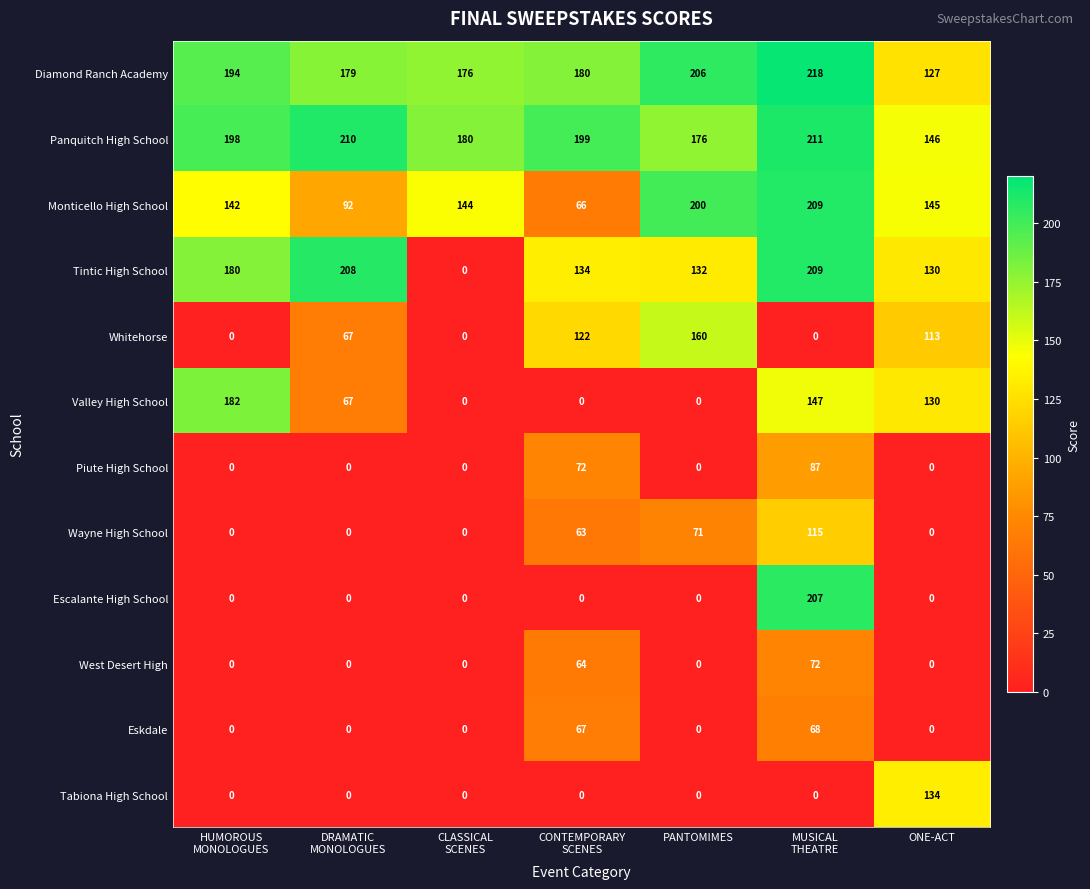

The value of Panquitch High School at ONE-ACT is 146. True or false?

True